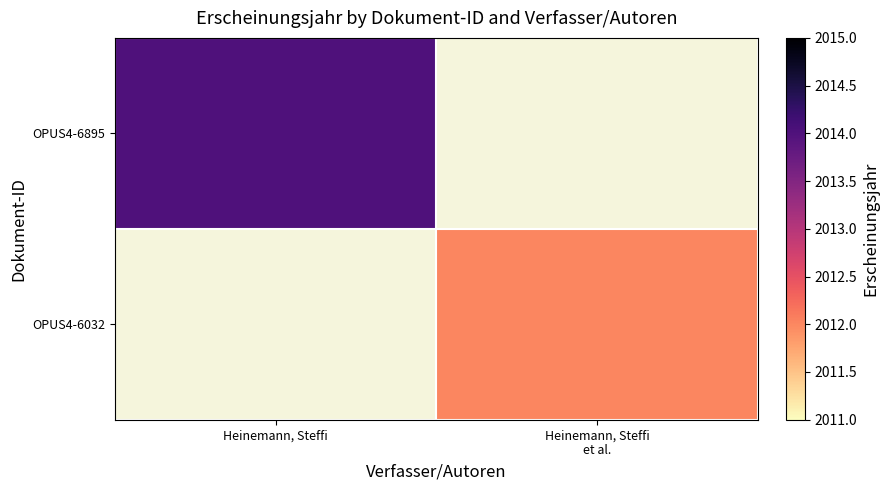

Rank the series at Heinemann, Steffi et al. from highest to lowest value.

OPUS4-6895, OPUS4-6032